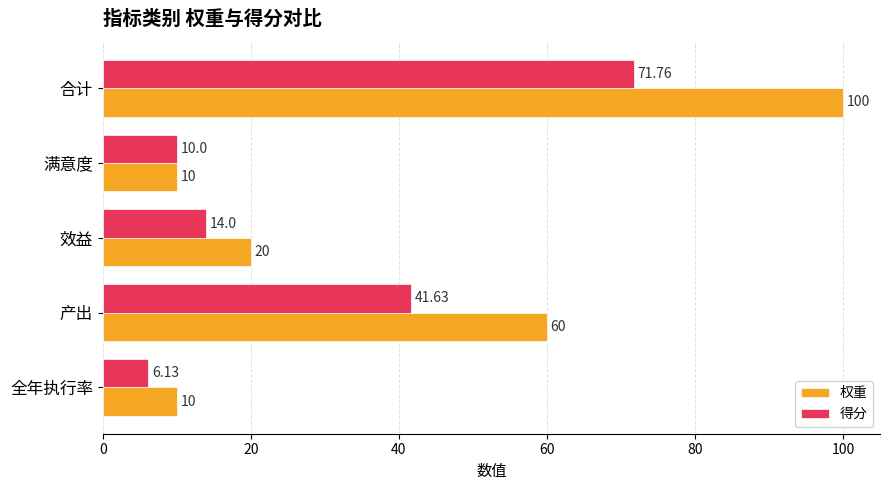

Which series has the largest total across all categories?

权重